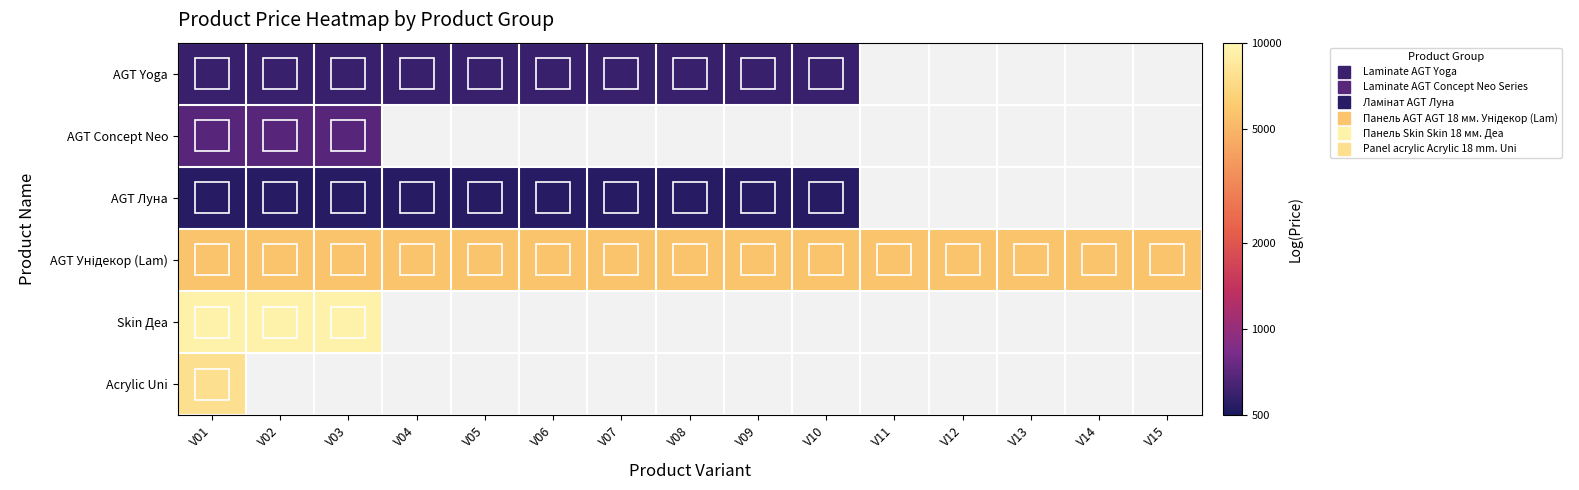

Which series has the widest spread of values?

AGT Yoga